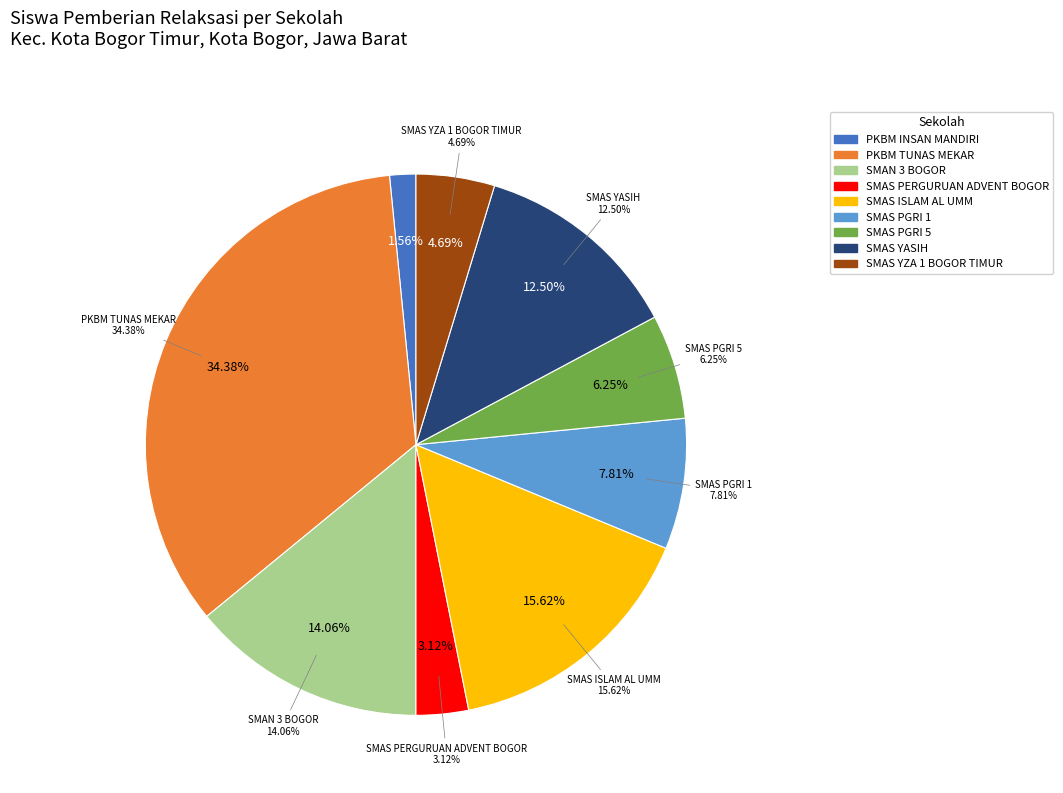

To the nearest percent, what is the combined percentage of SMAS YZA 1 BOGOR TIMUR and SMAS PGRI 1?

12%